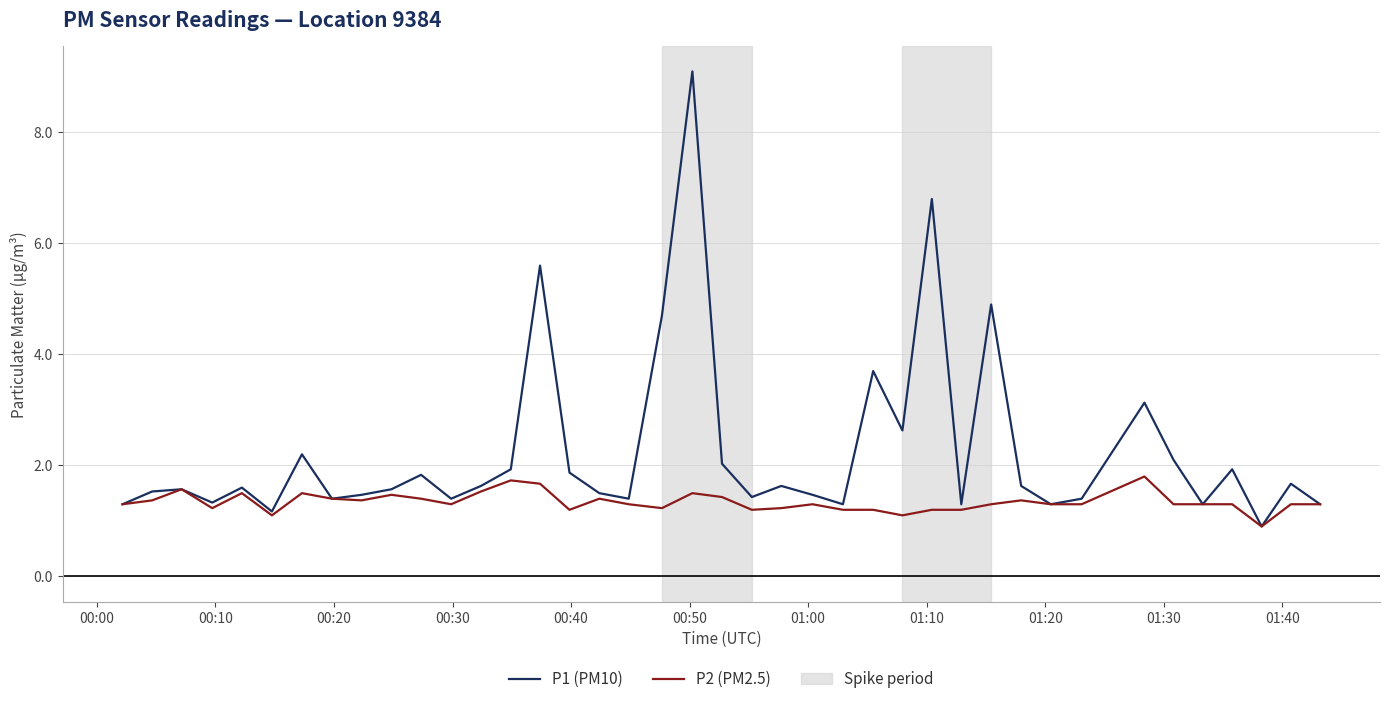

How many lines are shown in the chart?

2